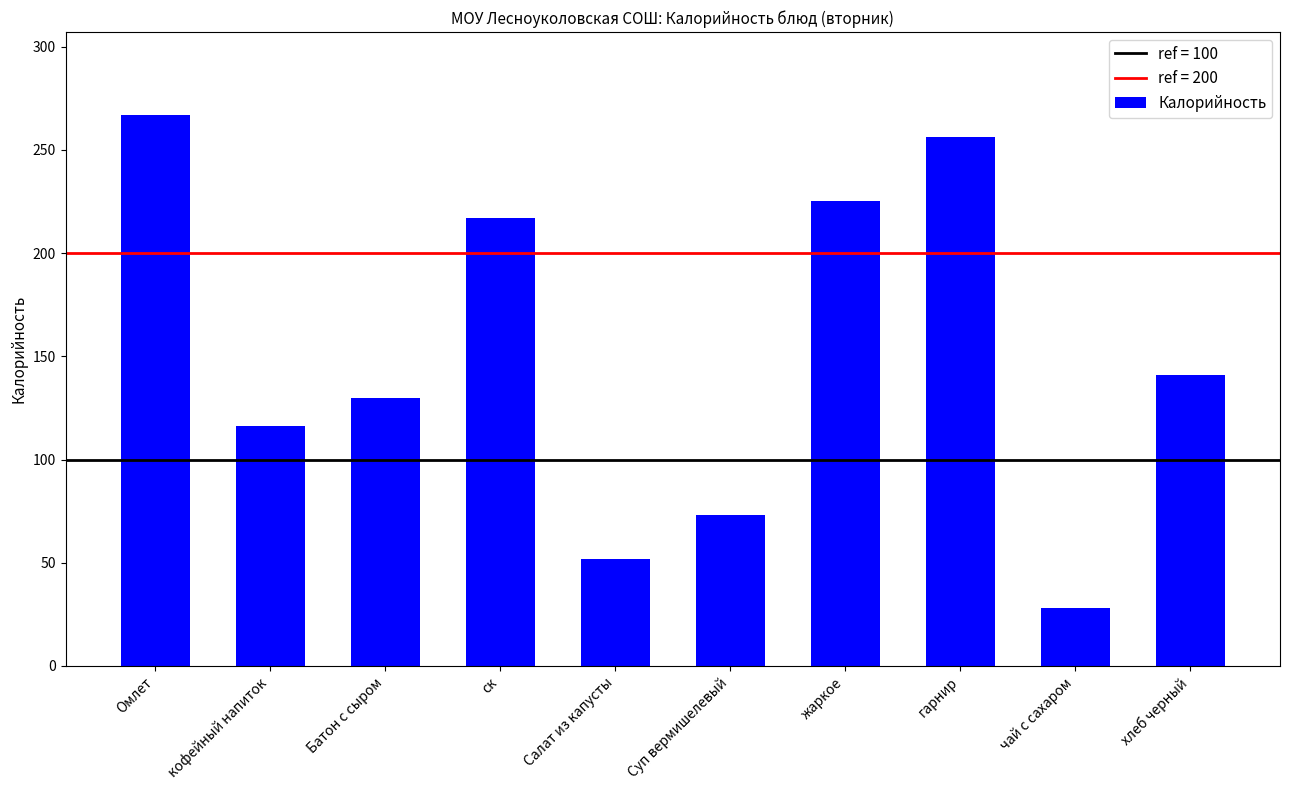

Which label corresponds to the smallest value in the chart?

чай с сахаром